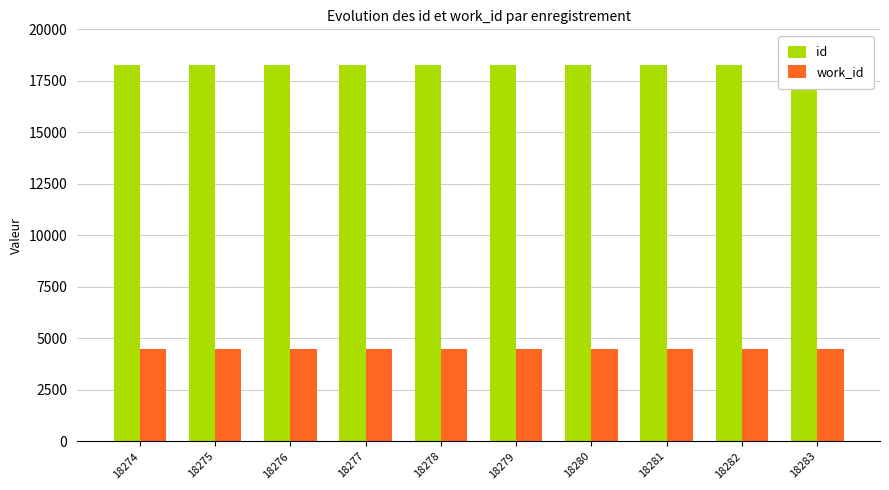

List the labels in order of id value, largest first.

18283, 18282, 18281, 18280, 18279, 18278, 18277, 18276, 18275, 18274